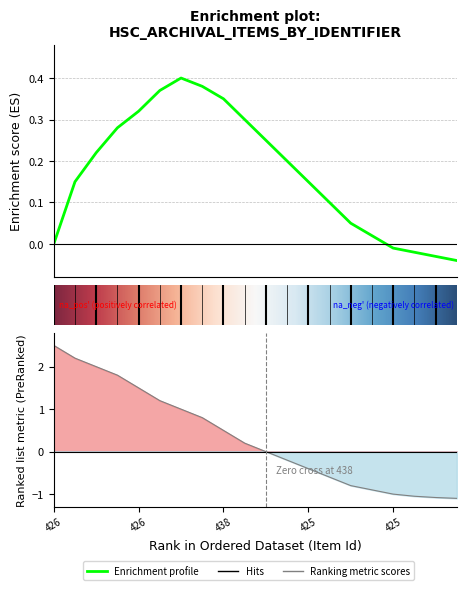

True or false: Ranking metric scores and Enrichment profile cross at least once.

True